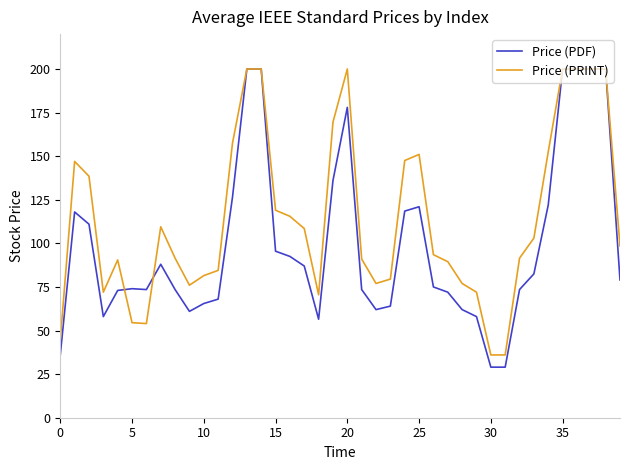

Does the chart display data point markers on the line(s)?

No